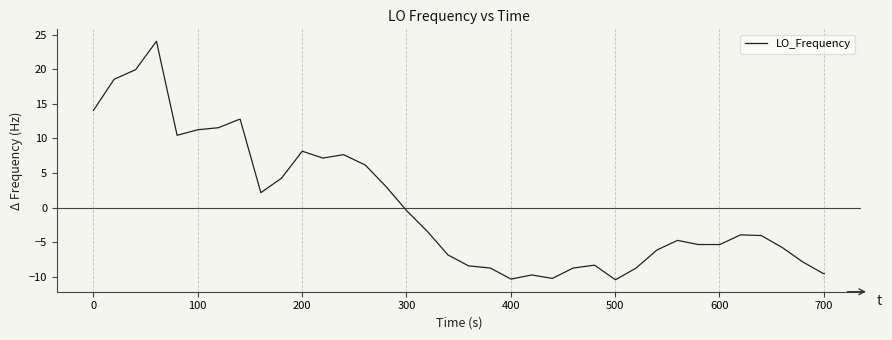

What is the difference between the maximum and minimum values?

34.5